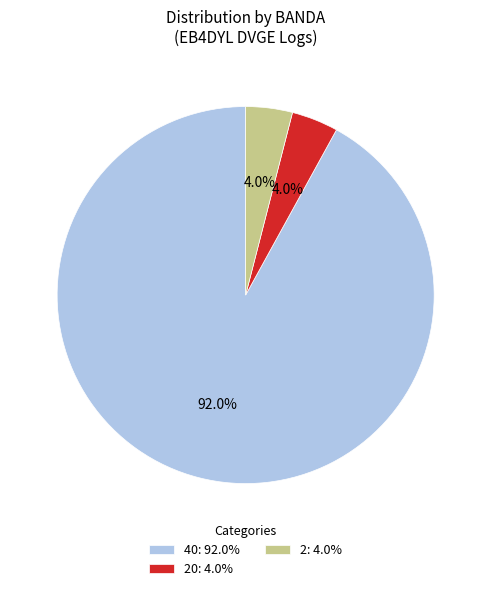

Approximately how many times larger is the value at 40: 92.0% compared to 20: 4.0%?

23.0